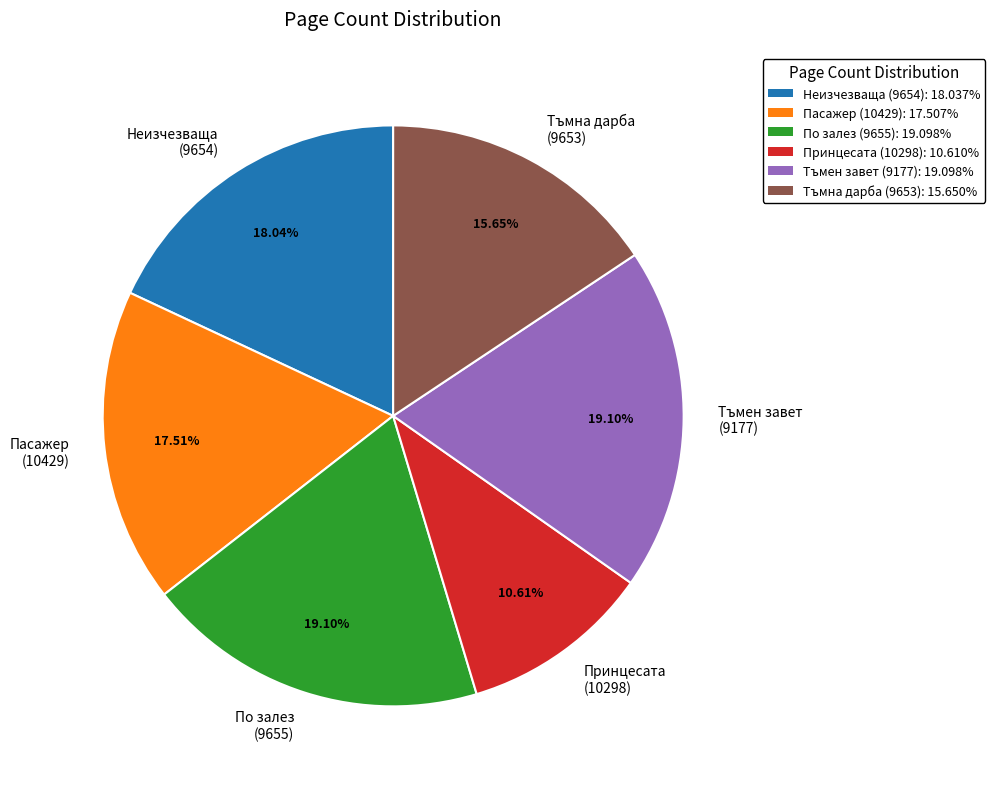

Count the number of slices in the pie.

6